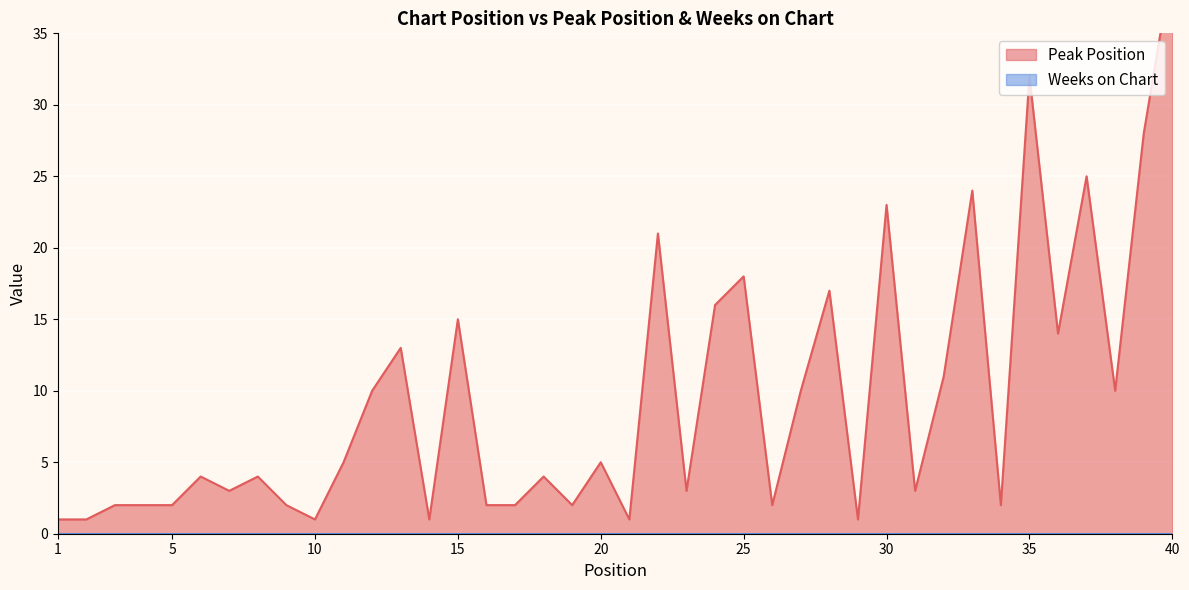

Rank the categories by value from lowest to highest.

1, 2, 10, 14, 21, 29, 3, 4, 5, 9, 16, 17, 19, 26, 34, 7, 23, 31, 6, 8, 18, 11, 20, 12, 27, 38, 32, 13, 36, 15, 24, 28, 25, 22, 30, 33, 37, 39, 35, 40